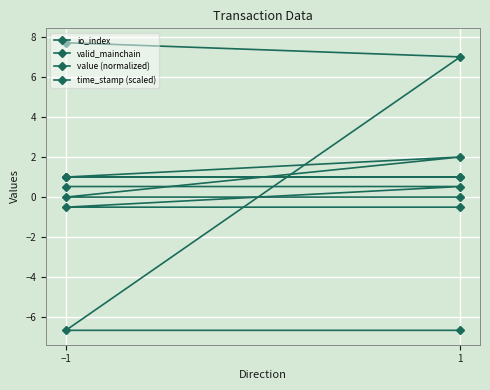

True or false: value (normalized) and valid_mainchain intersect in this chart.

False